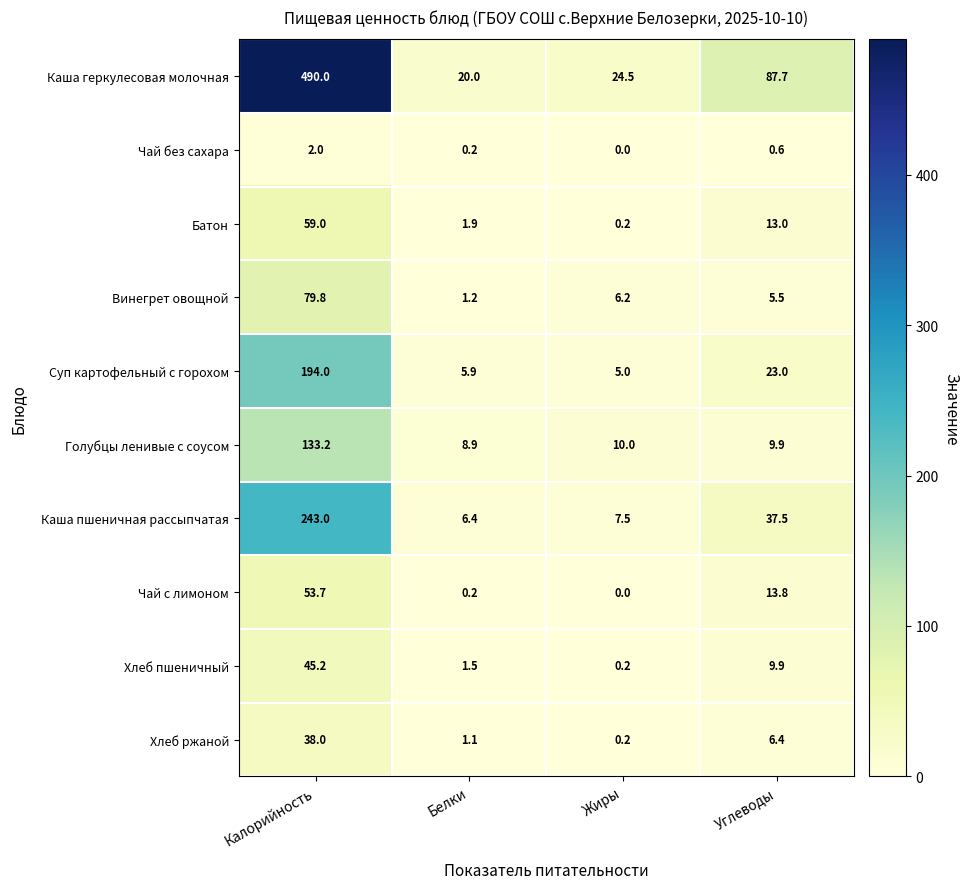

Where is Каша геркулесовая молочная nearest to the value 255?

Углеводы